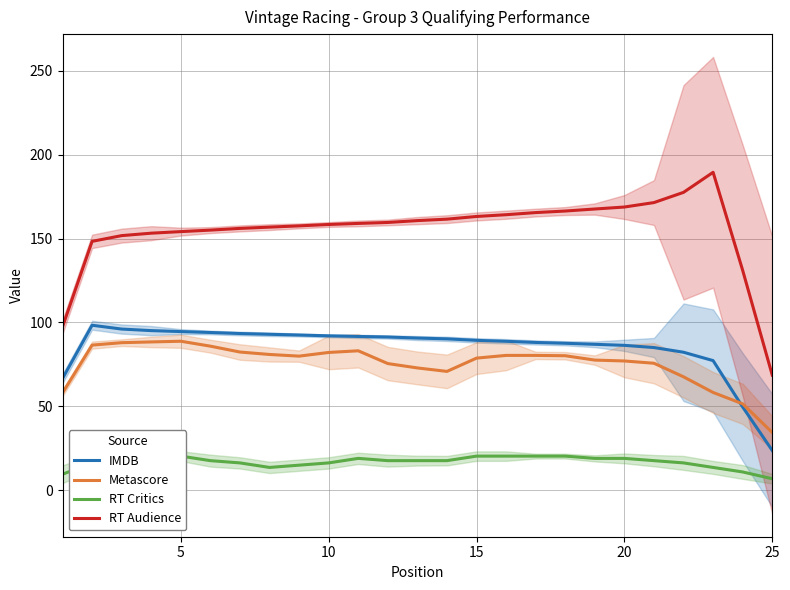

What is the lowest value of the RT Audience series?

68.6